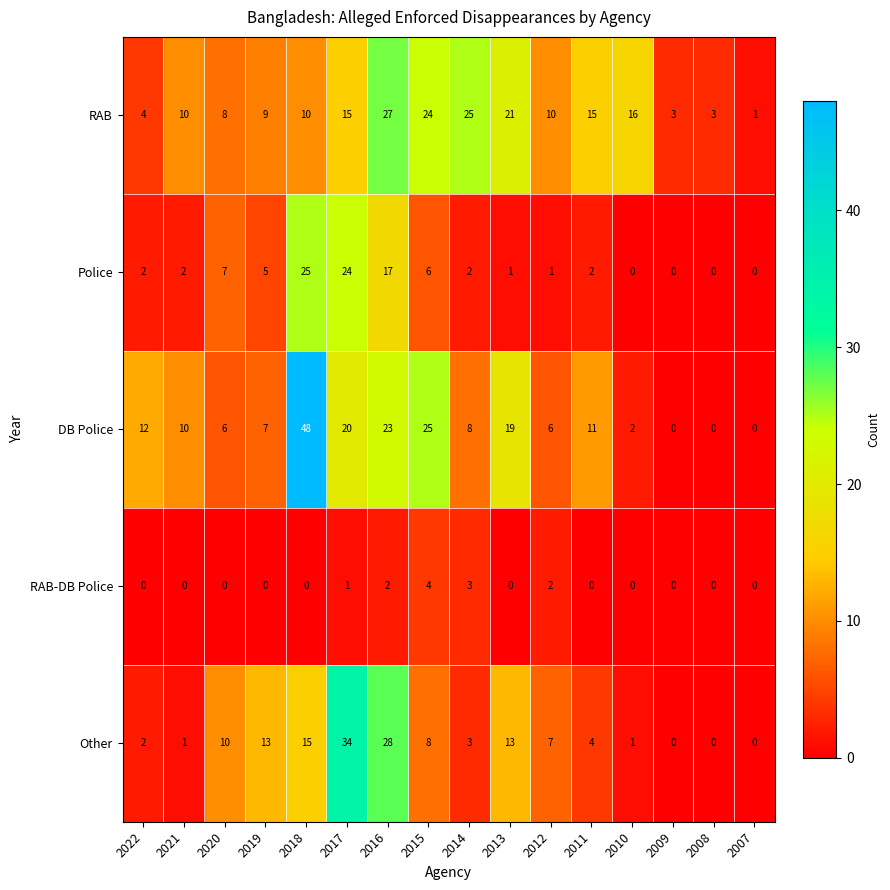

Rank the series at 2017 from highest to lowest value.

Other, Police, DB Police, RAB, RAB-DB Police